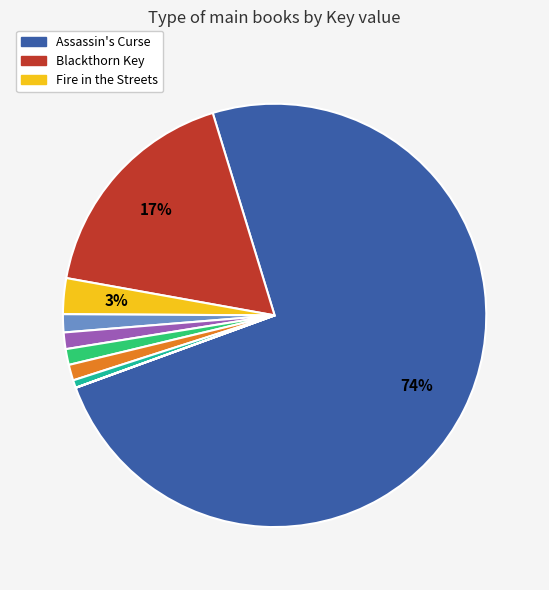

To the nearest percent, what is the average slice percentage?

11%